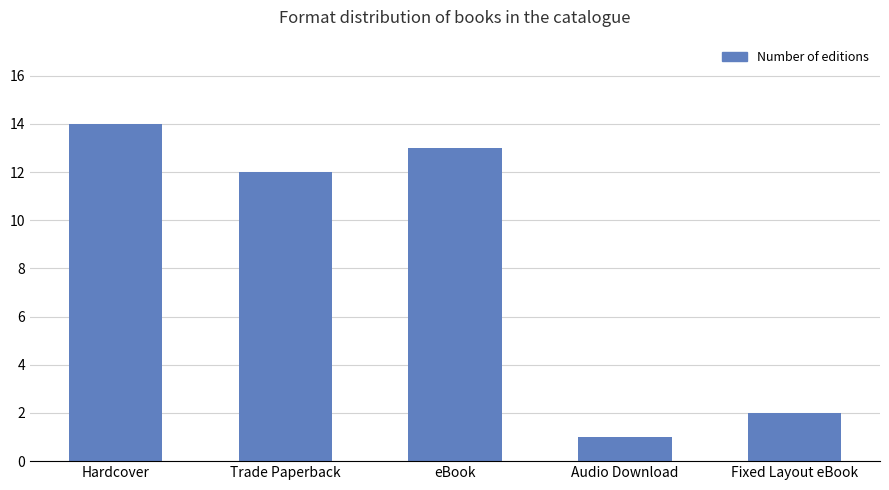

How many values are below 12?

2